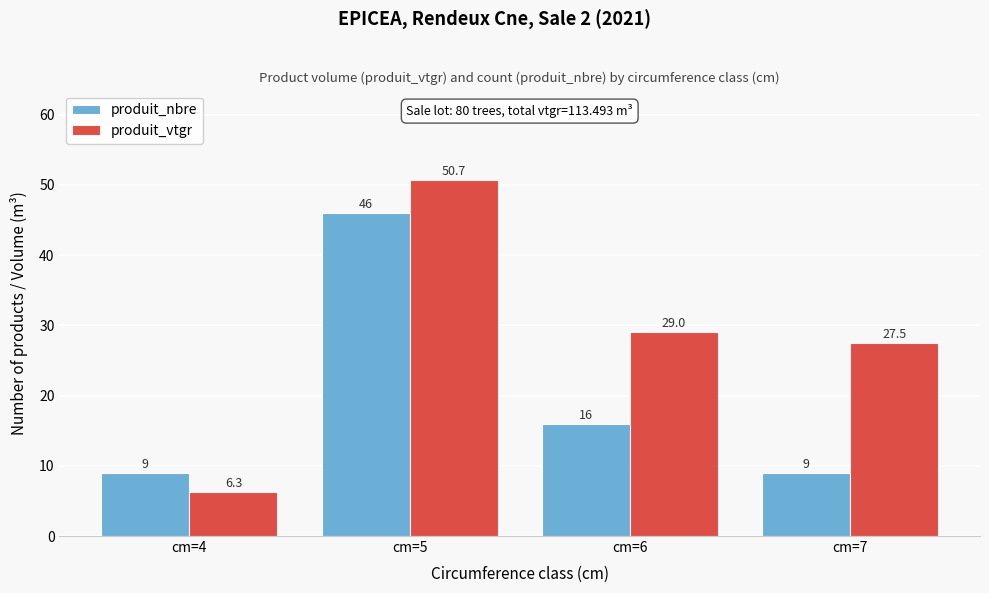

Is it true that produit_nbre equals 9.0 at cm=7?

True